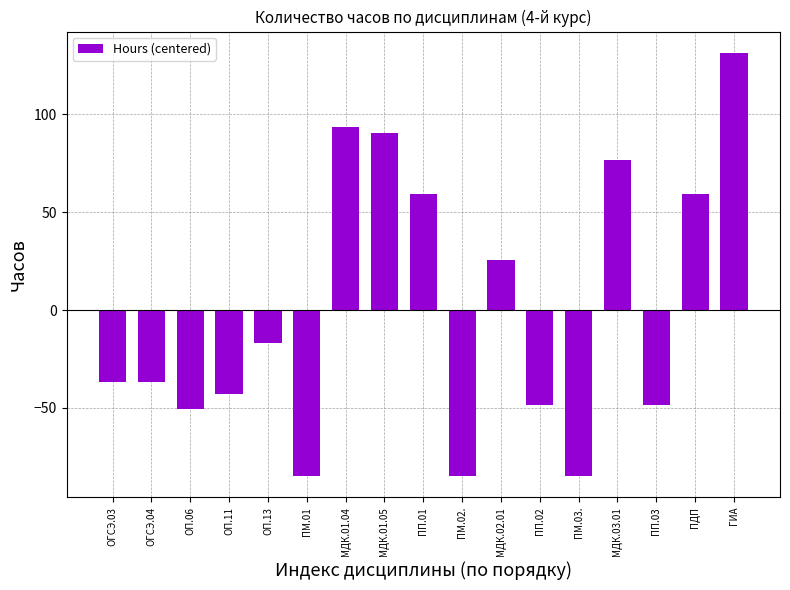

True or false: the data shows -50.7 at ОП.06.

True